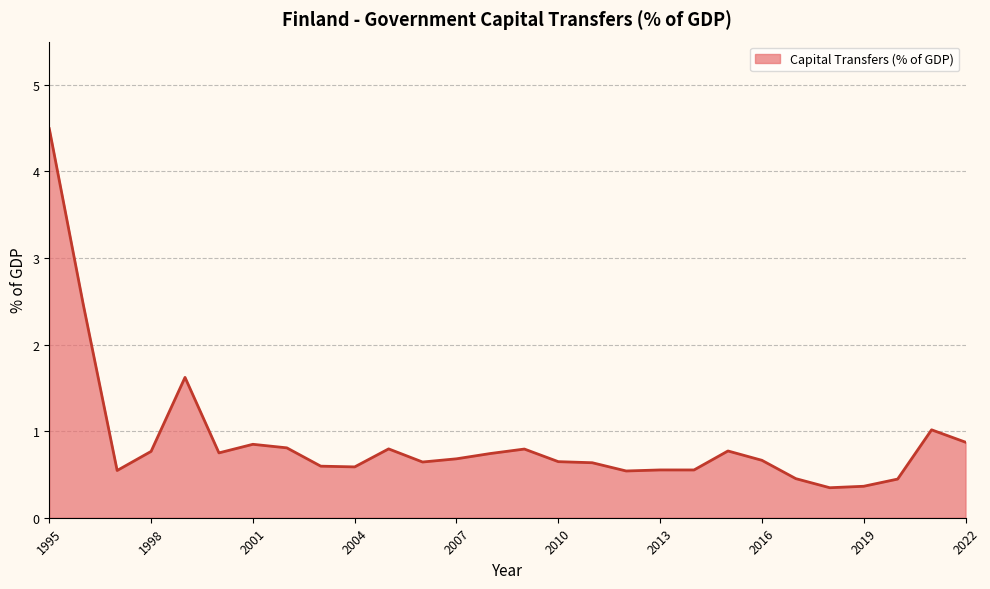

What is the minimum value shown in the chart?

0.3